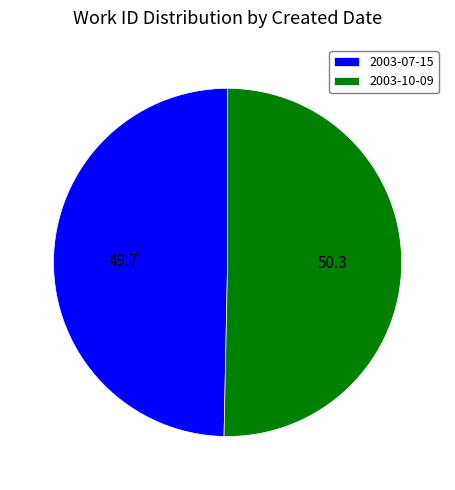

What is the majority slice?

2003-10-09